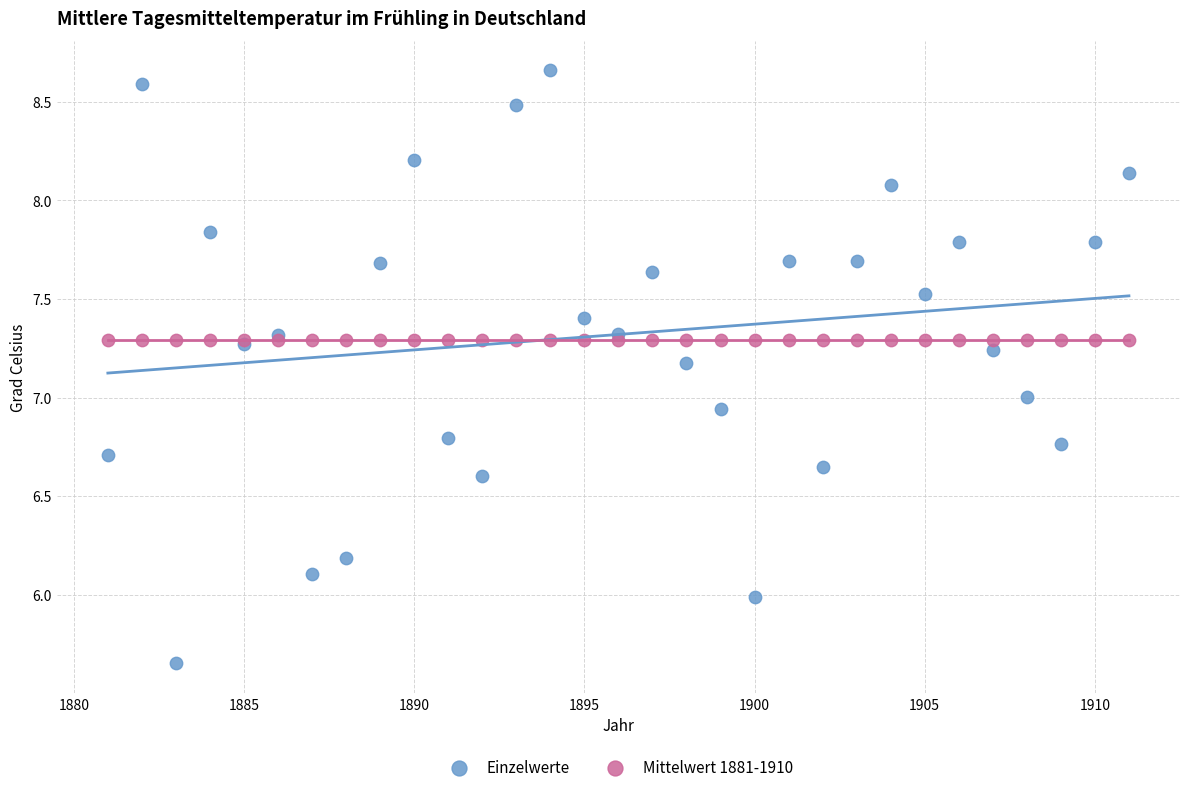

Which series contains the lowest Y value?

Einzelwerte